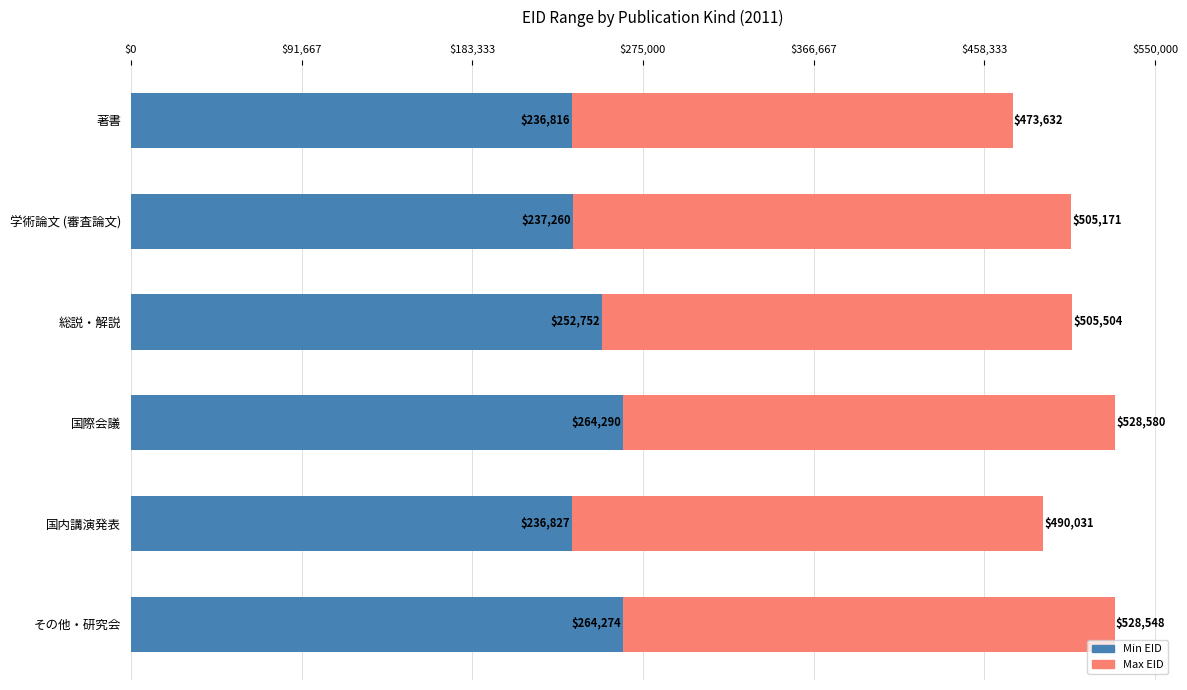

What is the difference between the Min EID values at その他・研究会 and 国際会議?

16